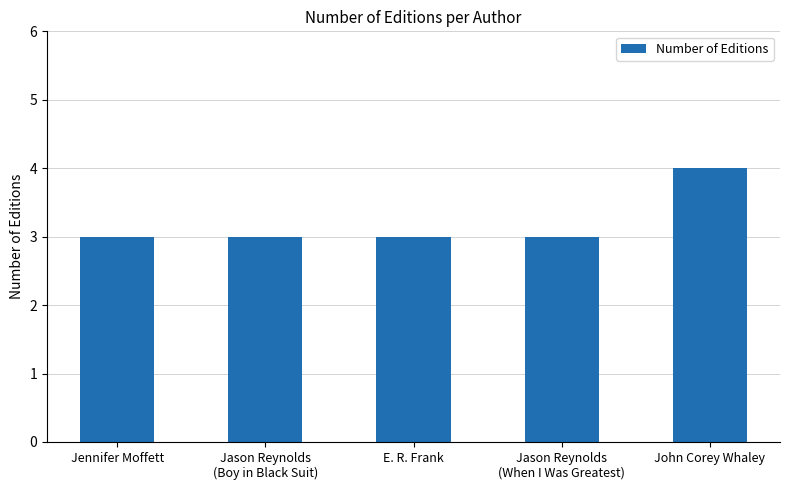

How many values are between 3 and 4?

5